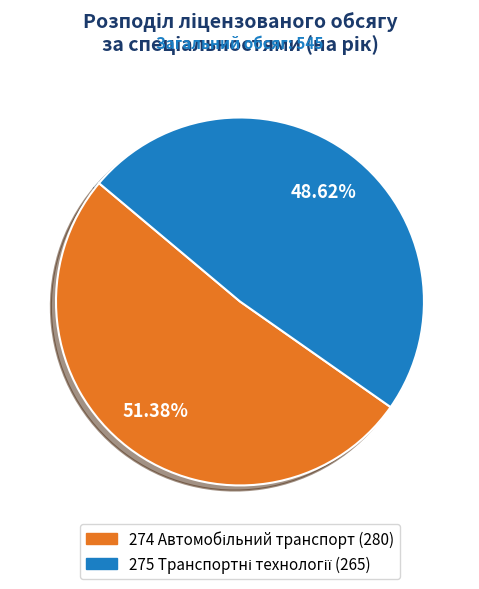

Is there any slice that represents more than half of the pie?

Yes